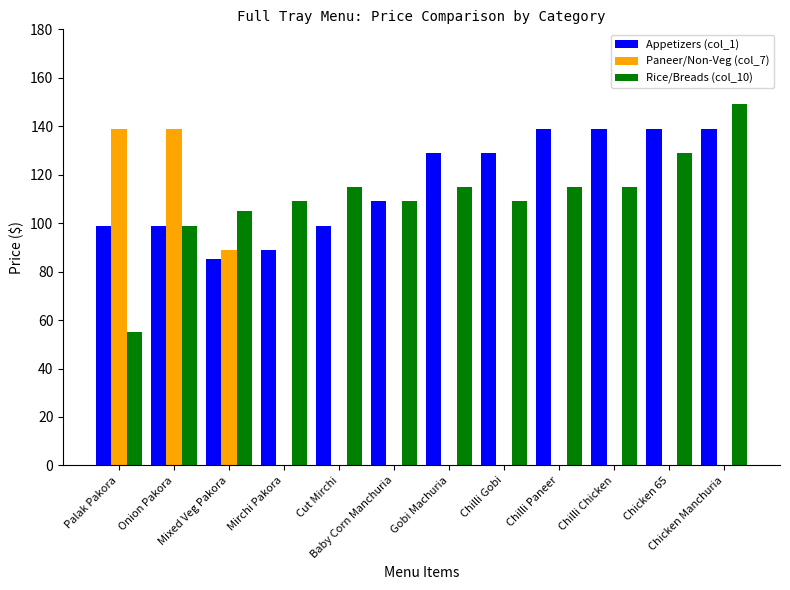

Where is Paneer/Non-Veg (col_7) nearest to the value 69?

Mixed Veg Pakora